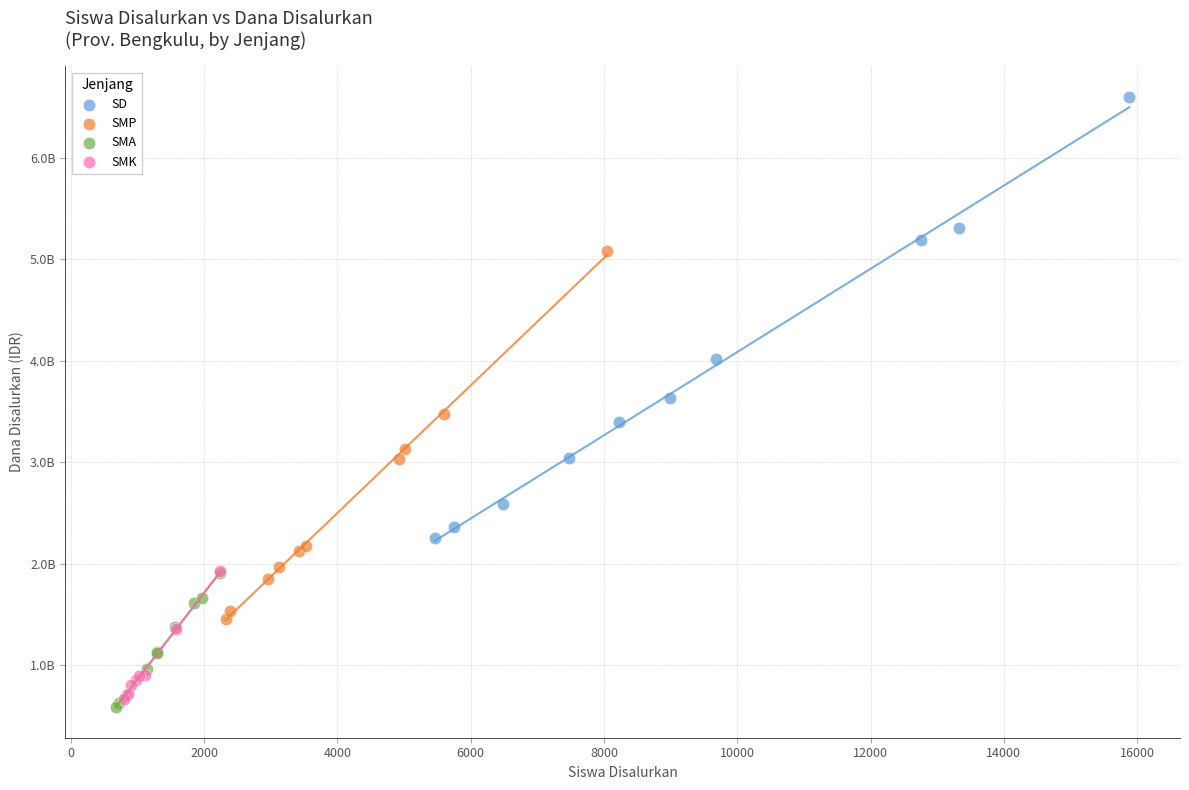

What are all the series names shown in the legend?

SD, SMP, SMA, SMK